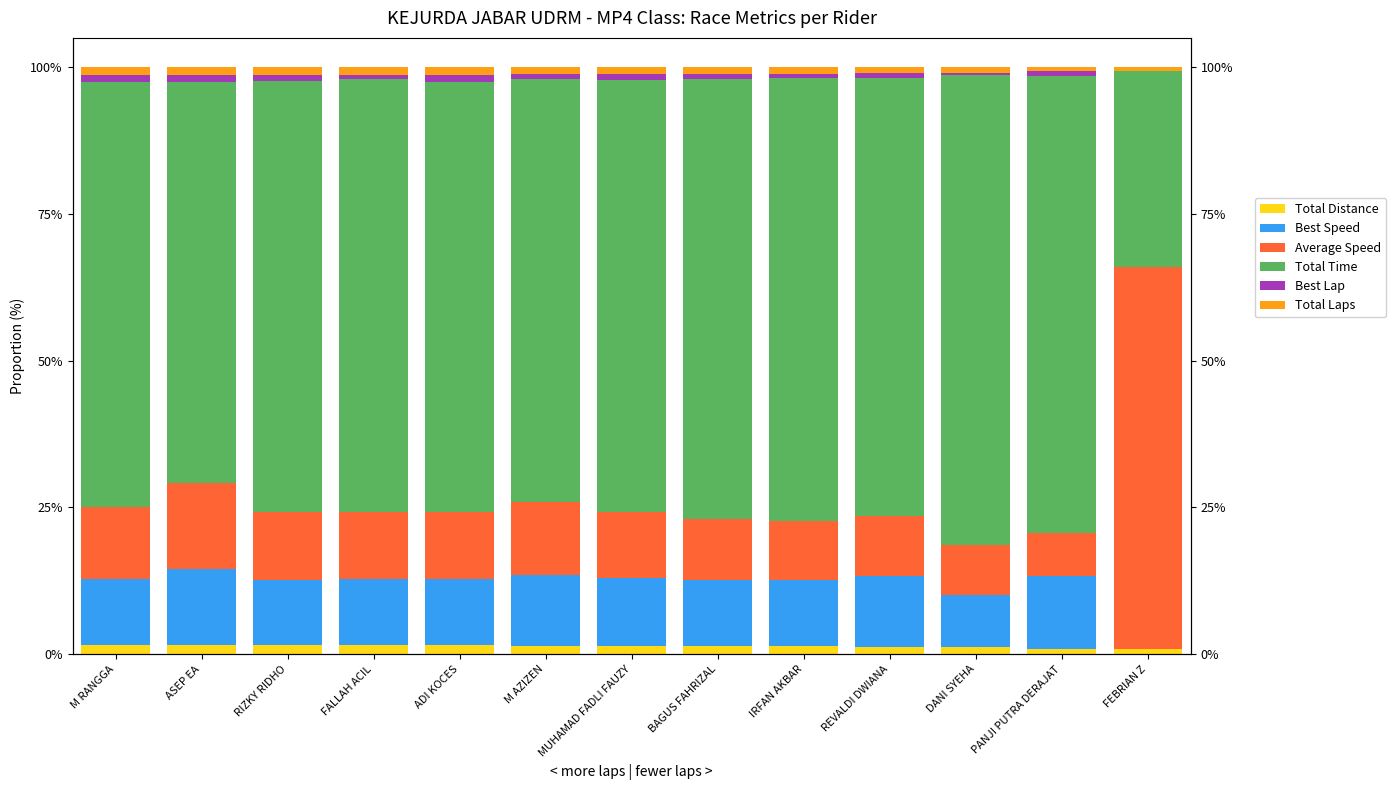

Count the number of categories in the chart.

13